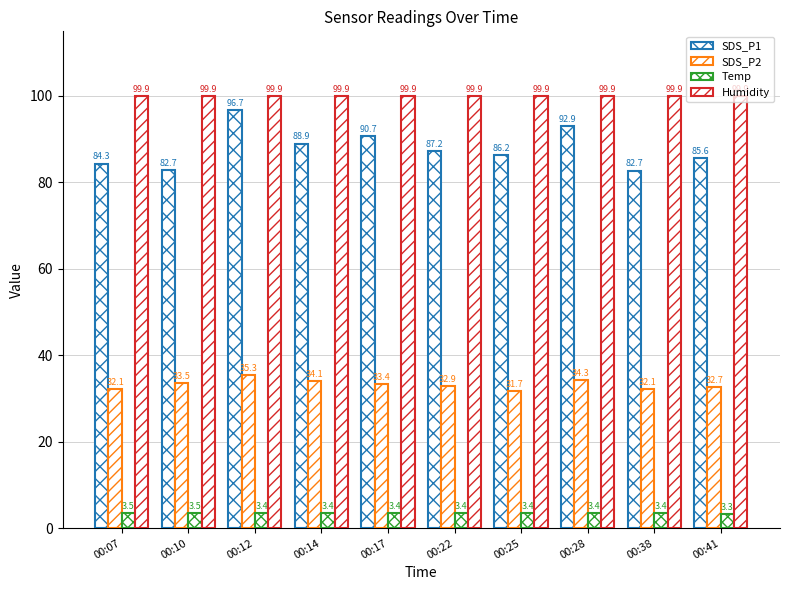

Between 00:22 and 00:25, which is larger?

00:22